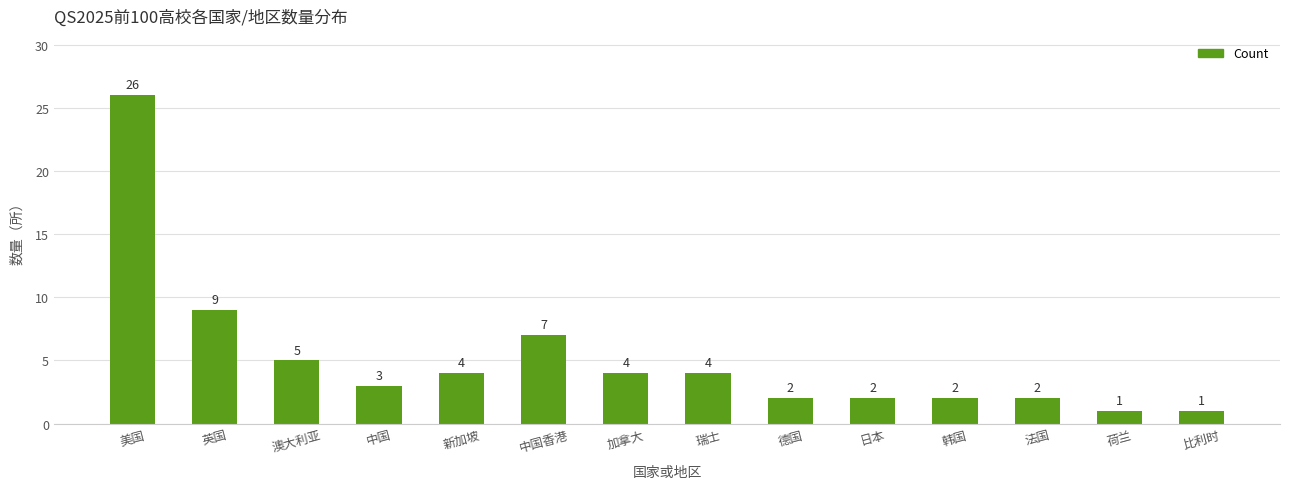

Where is the data nearest to the value 13?

英国